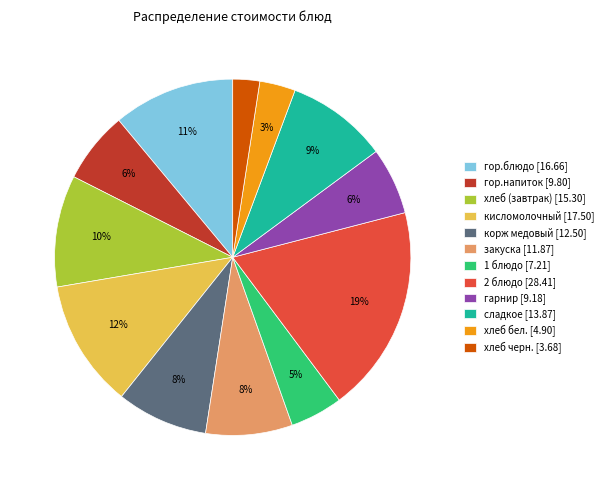

True or false: закуска accounts for 19% of the total.

False